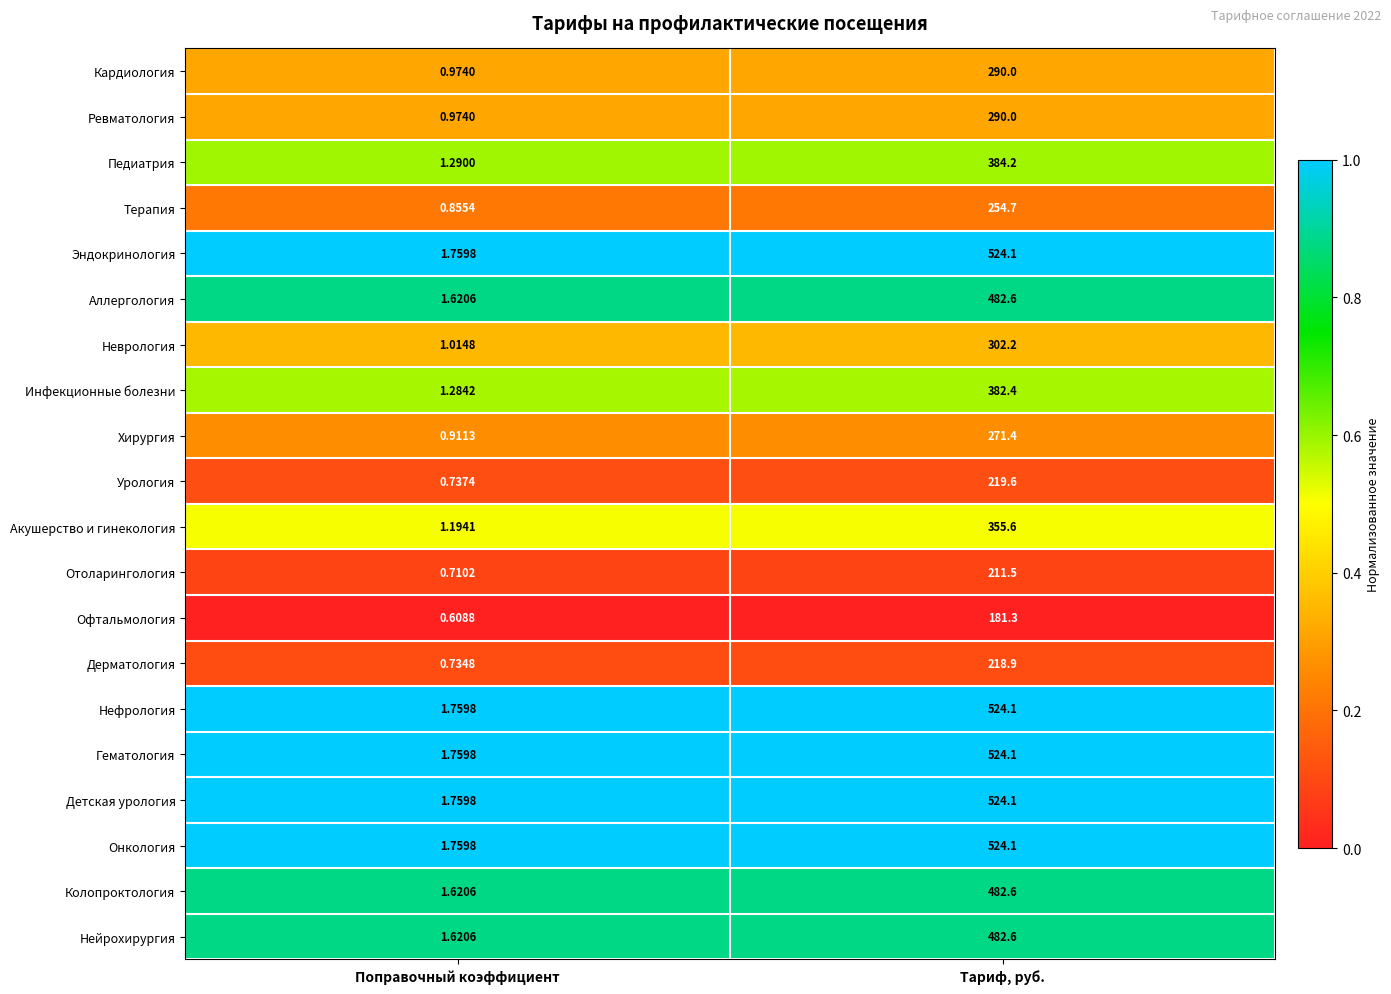

Which category has the lowest value in the Урология series?

Поправочный коэффициент